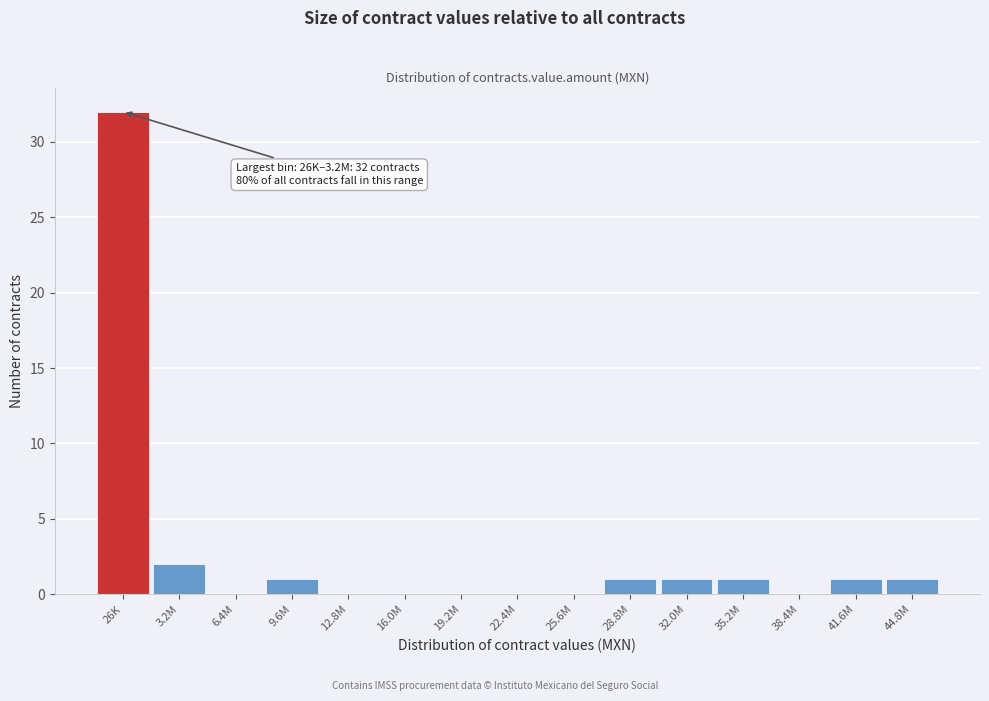

Reading left to right, transcribe all the data shown in this chart.

26K=32	3.2M=2	6.4M=0	9.6M=1	12.8M=0	16.0M=0	19.2M=0	22.4M=0	25.6M=0	28.8M=1	32.0M=1	35.2M=1	38.4M=0	41.6M=1	44.8M=1